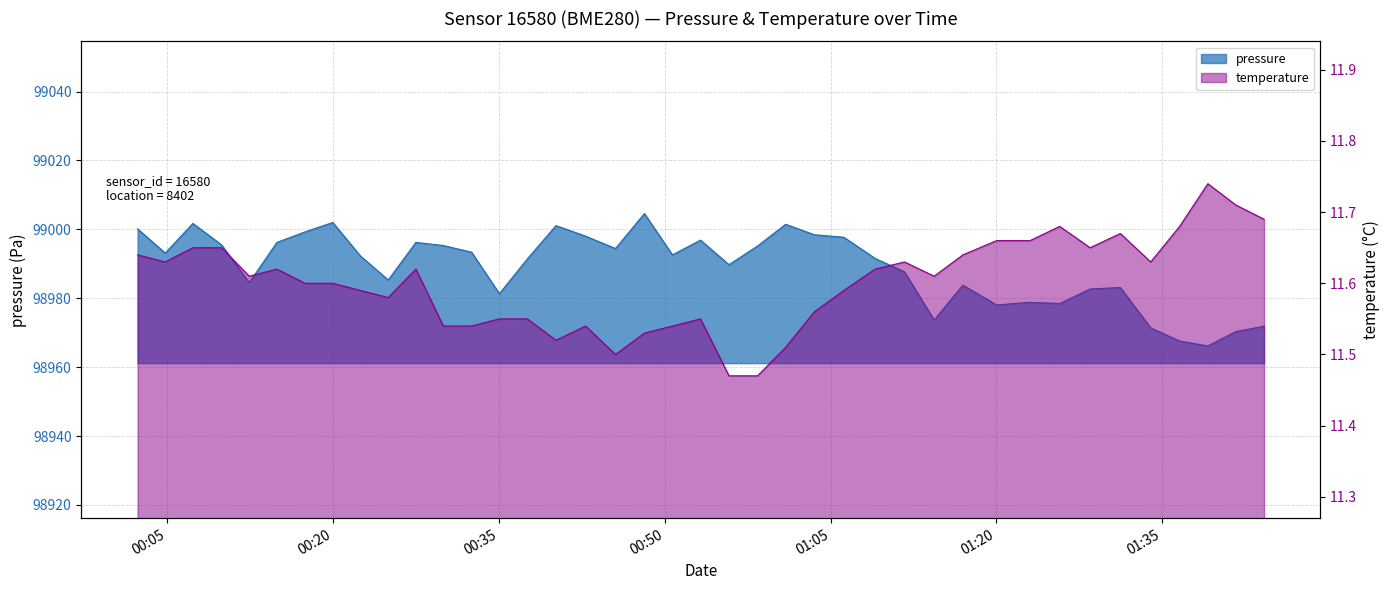

True or false: pressure has a value of 37445.7 at 2023-04-01T01:06:12.

False